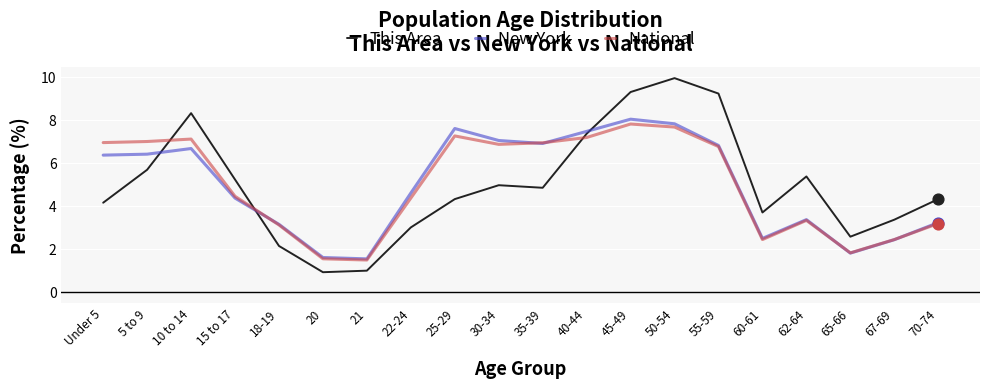

What are all the series names shown in the legend?

This Area, New York, National